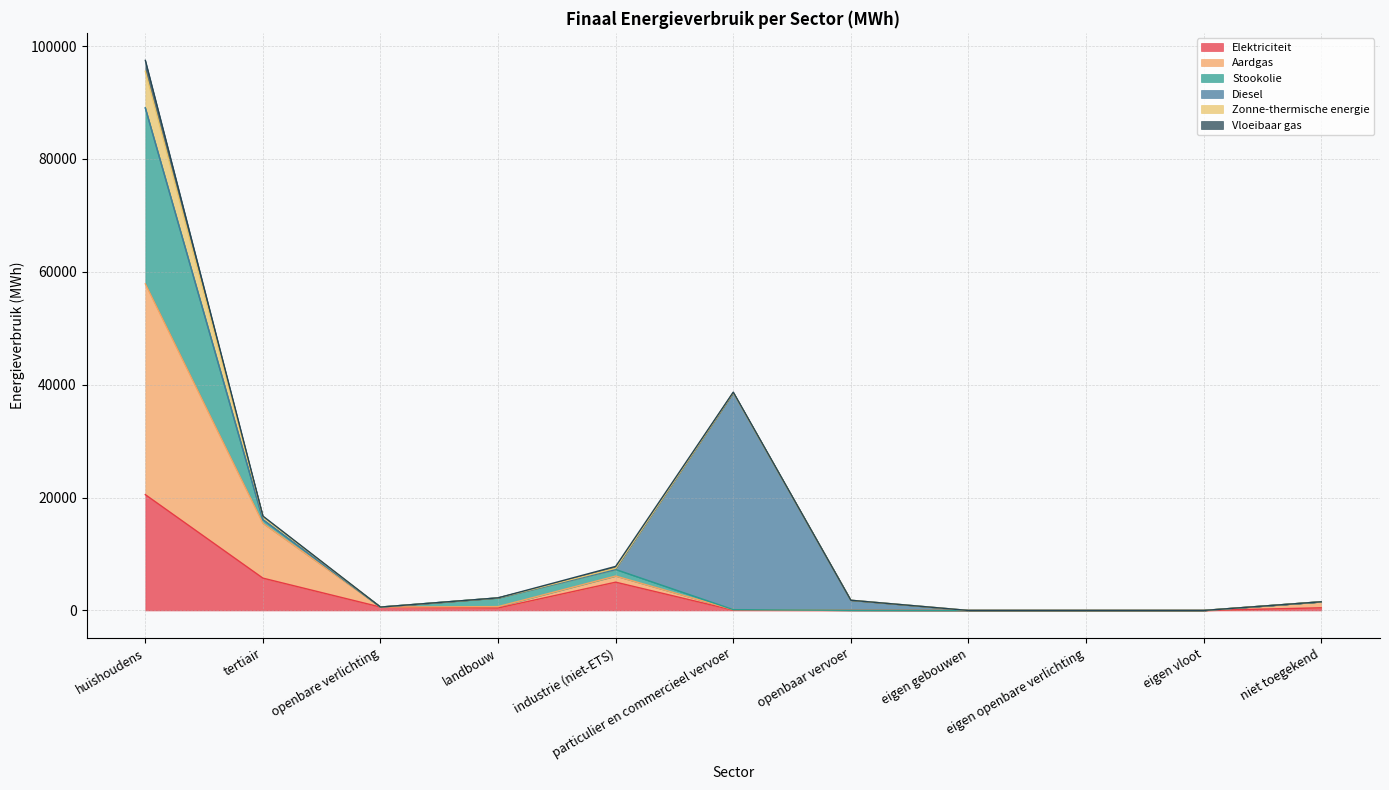

In Aardgas, how many points are higher than both neighbors (excluding endpoints)?

1